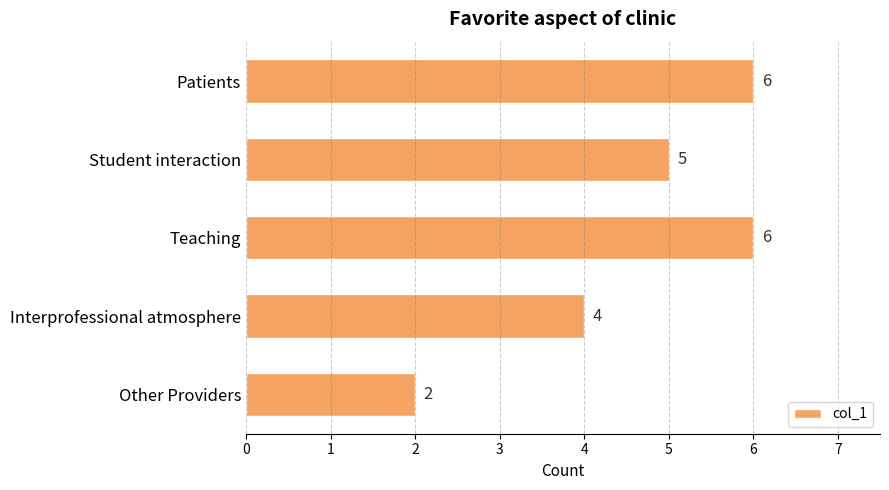

At which label is the value closest to 4?

Interprofessional atmosphere